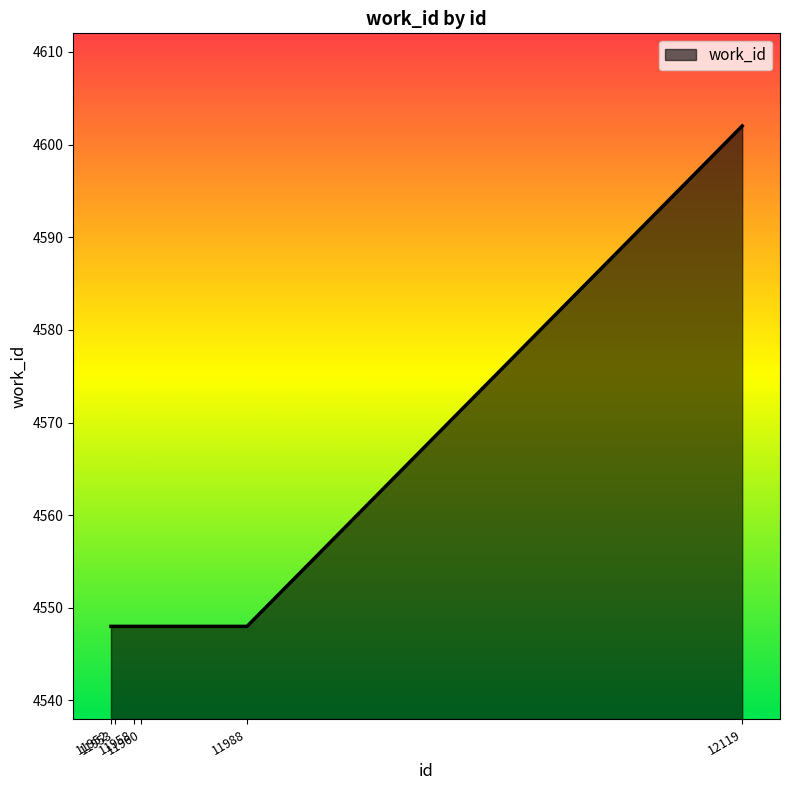

What is the sum of all values?

27342